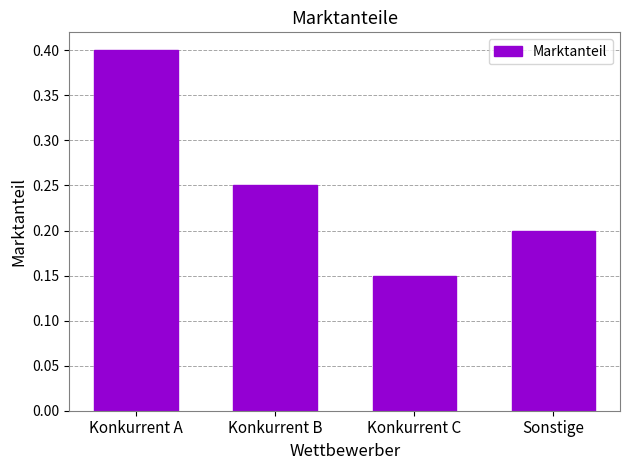

Rank the categories by value from highest to lowest.

Konkurrent A, Konkurrent B, Sonstige, Konkurrent C